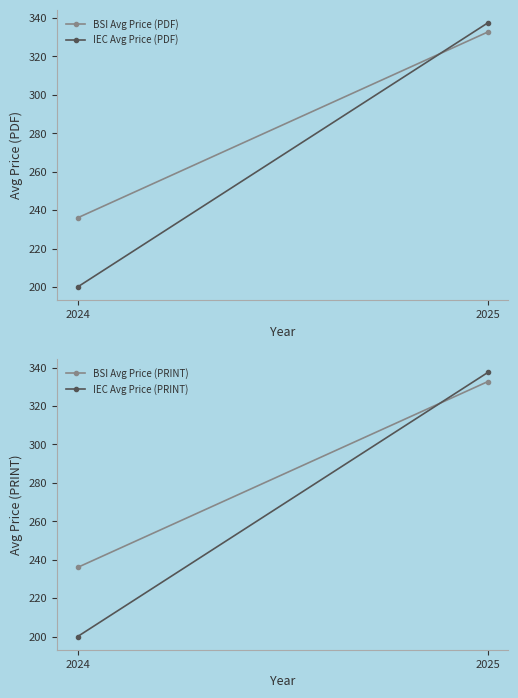

At which label is IEC Avg Price (PRINT) closest to 268?

2024